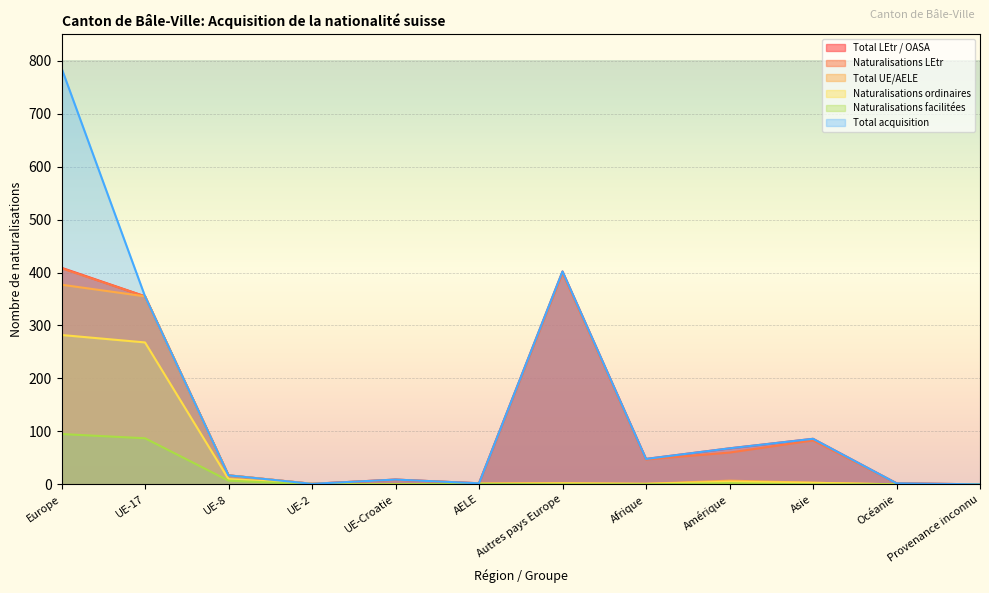

What is the label of the 10th point from the right?

UE-8